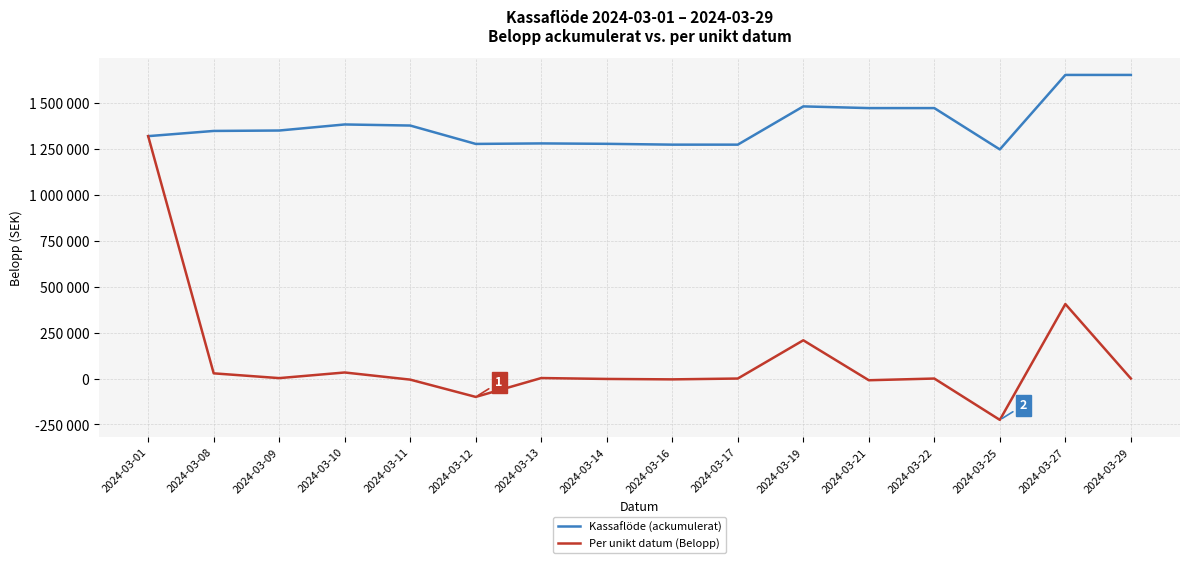

Is this an area chart (filled region under the line)?

No